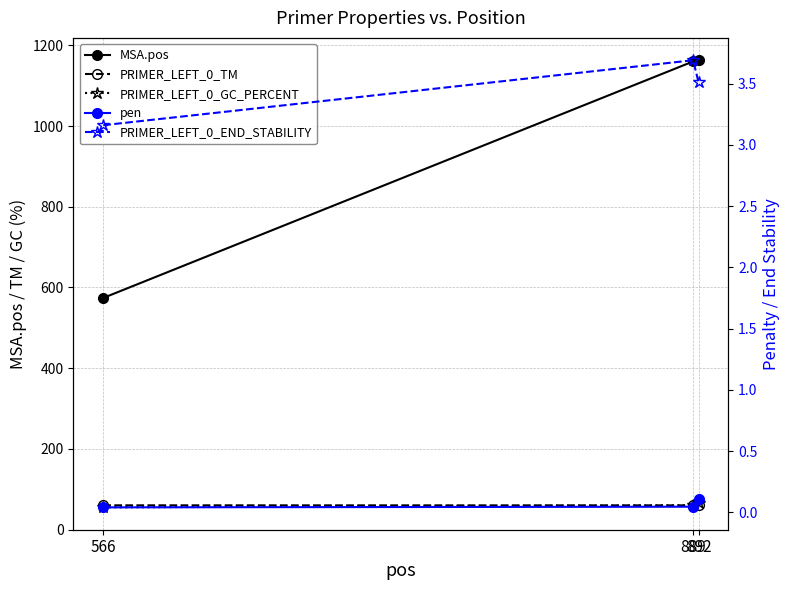

What is the value of the PRIMER_LEFT_0_GC_PERCENT point at the 2nd from the left?

60.0